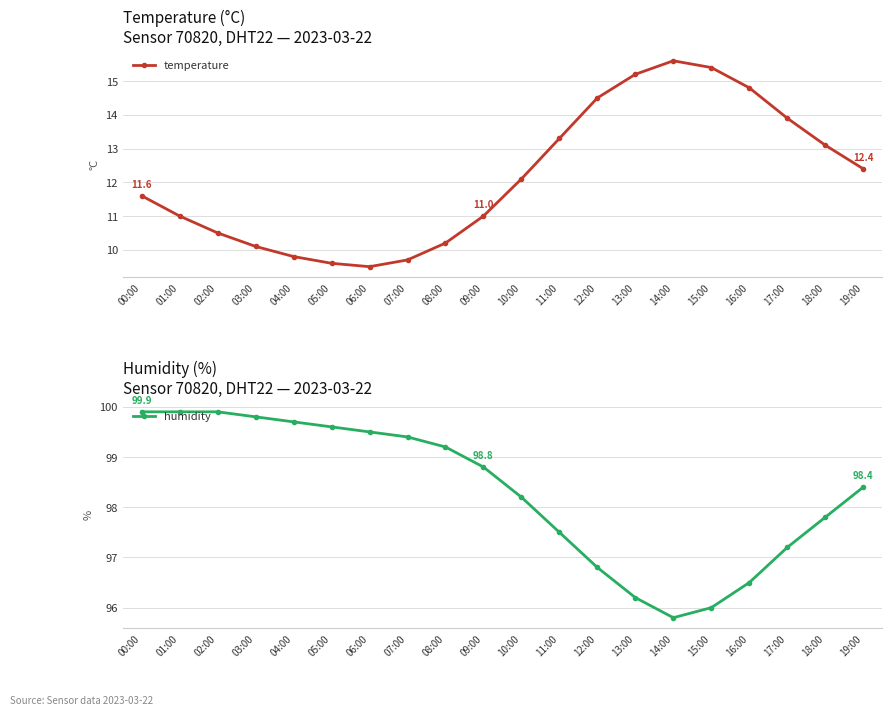

True or false: humidity has more than 2 points higher than both neighbors.

False